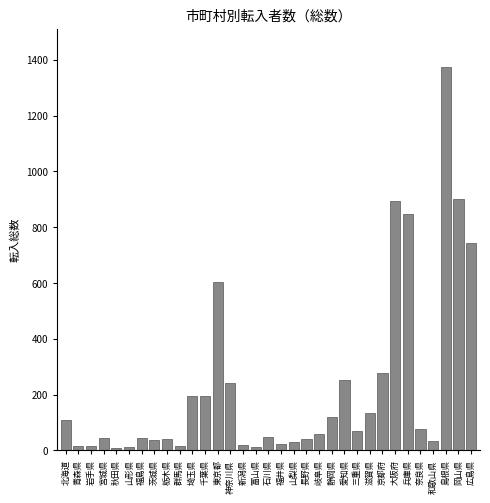

What is the label of the 10th bar from the right?

三重県